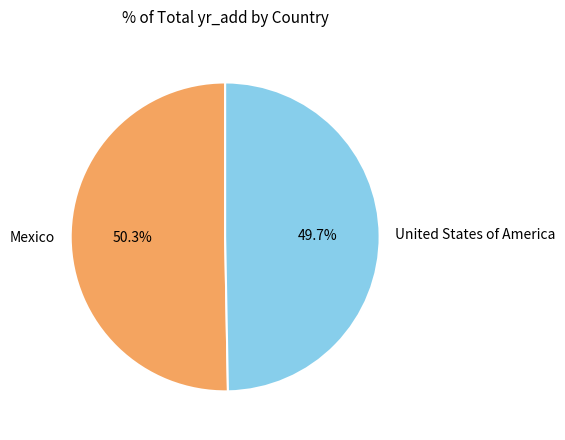

To the nearest percent, what percentage of the pie is Mexico?

50%